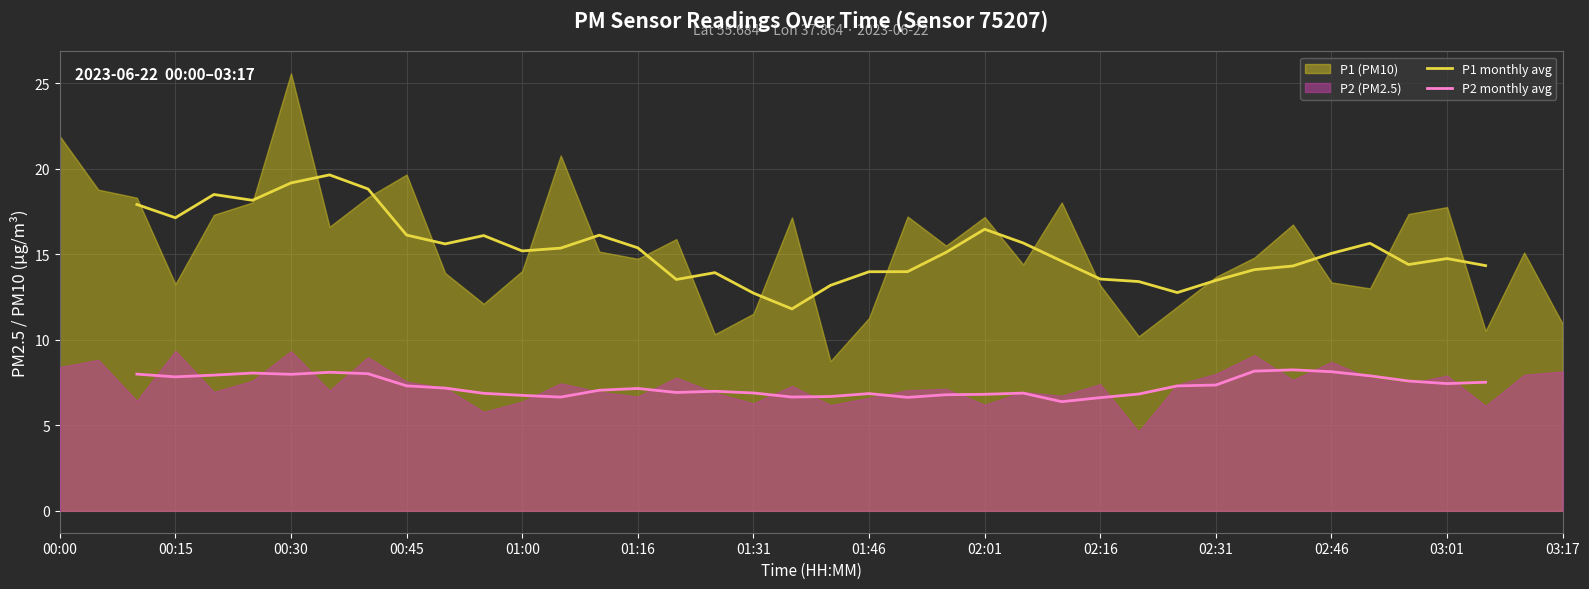

True or false: P2 monthly avg has more than 2 interior local peaks.

True